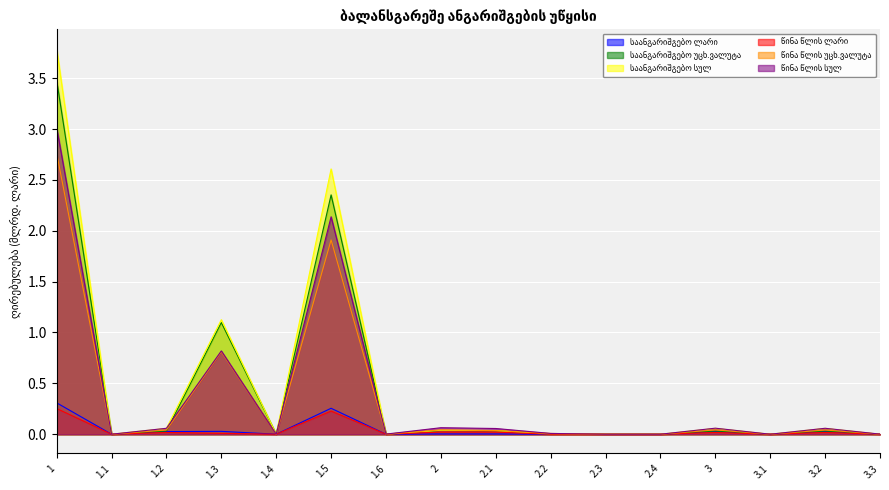

Reading left to right, transcribe all the data shown in this chart.

საანგარიშგებო ლარი: 1=0.3	1.1=0.0	1.2=0.0	1.3=0.0	1.4=0.0	1.5=0.3	1.6=0.0	2=0.0	2.1=0.0	2.2=0.0	2.3=0.0	2.4=0.0	3=0.0	3.1=0.0	3.2=0.0	3.3=0.0
საანგარიშგებო უცხ.ვალუტა: 1=3.5	1.1=0.0	1.2=0.0	1.3=1.1	1.4=0.0	1.5=2.4	1.6=0.0	2=0.0	2.1=0.0	2.2=0.0	2.3=0.0	2.4=0.0	3=0.0	3.1=0.0	3.2=0.0	3.3=0.0
საანგარიშგებო სულ: 1=3.8	1.1=0.0	1.2=0.1	1.3=1.1	1.4=0.0	1.5=2.6	1.6=0.0	2=0.0	2.1=0.0	2.2=0.0	2.3=0.0	2.4=0.0	3=0.1	3.1=0.0	3.2=0.1	3.3=0.0
წინა წლის ლარი: 1=0.3	1.1=0.0	1.2=0.0	1.3=0.0	1.4=0.0	1.5=0.2	1.6=0.0	2=0.0	2.1=0.0	2.2=0.0	2.3=0.0	2.4=0.0	3=0.0	3.1=0.0	3.2=0.0	3.3=0.0
წინა წლის უცხ.ვალუტა: 1=2.8	1.1=0.0	1.2=0.0	1.3=0.8	1.4=0.0	1.5=1.9	1.6=0.0	2=0.0	2.1=0.0	2.2=0.0	2.3=0.0	2.4=0.0	3=0.0	3.1=0.0	3.2=0.0	3.3=0.0
წინა წლის სულ: 1=3.0	1.1=0.0	1.2=0.1	1.3=0.8	1.4=0.0	1.5=2.1	1.6=0.0	2=0.1	2.1=0.1	2.2=0.0	2.3=0.0	2.4=0.0	3=0.1	3.1=0.0	3.2=0.1	3.3=0.0